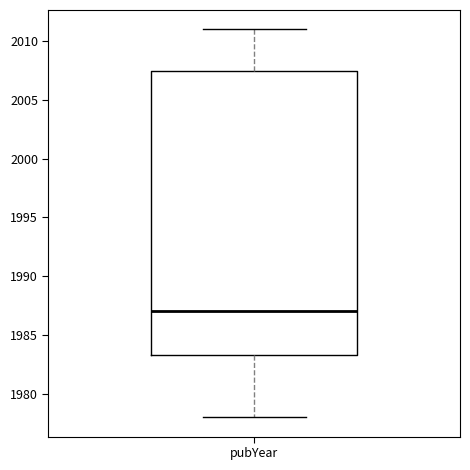

Transcribe this box plot: give where the median line is, the range the box spans, and where the two whiskers end, as read against the y-axis. The values are not printed on the chart, so give them approximately, as read against the axis.

median 1987.0, box 1983.5 to 2007.5, whiskers 1978.0 to 2011.0